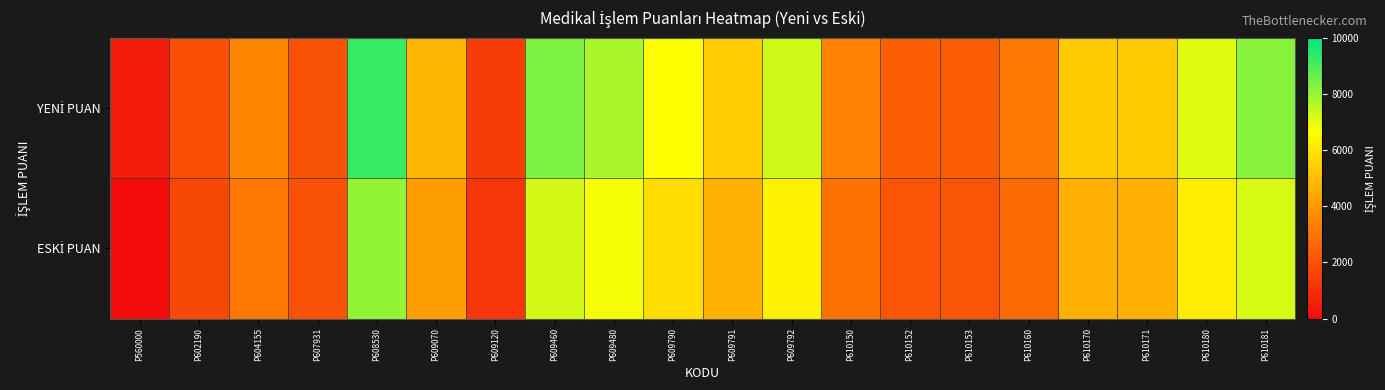

At P604155, list the series in order from largest to smallest.

YENİ PUAN, ESKİ PUAN